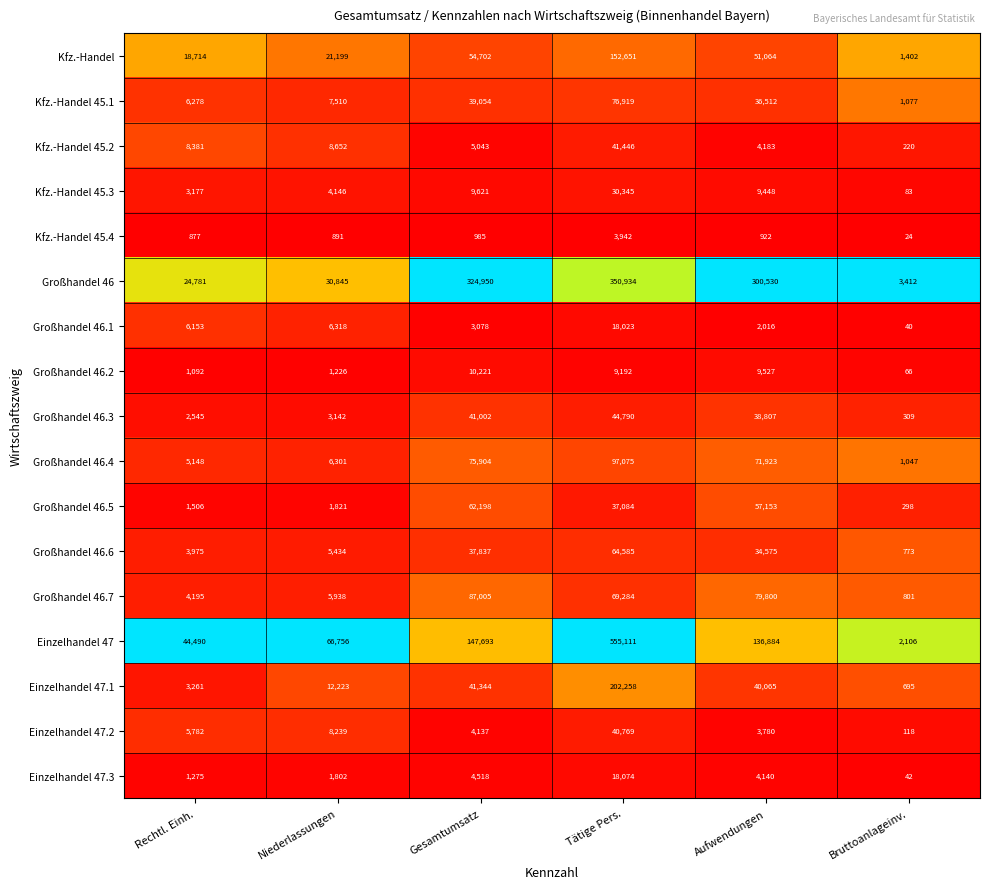

At which label does Großhandel 46.3 first exceed 38807?

Gesamtumsatz